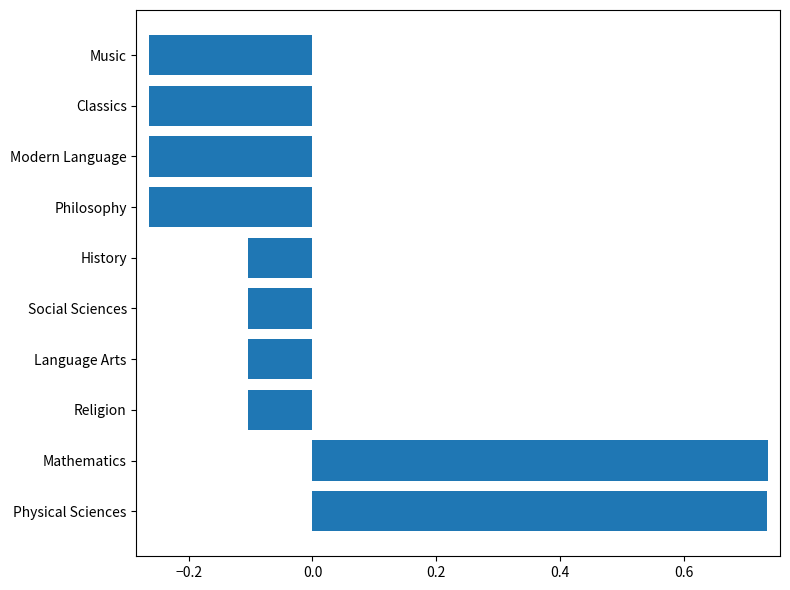

How many positive values are there?

2